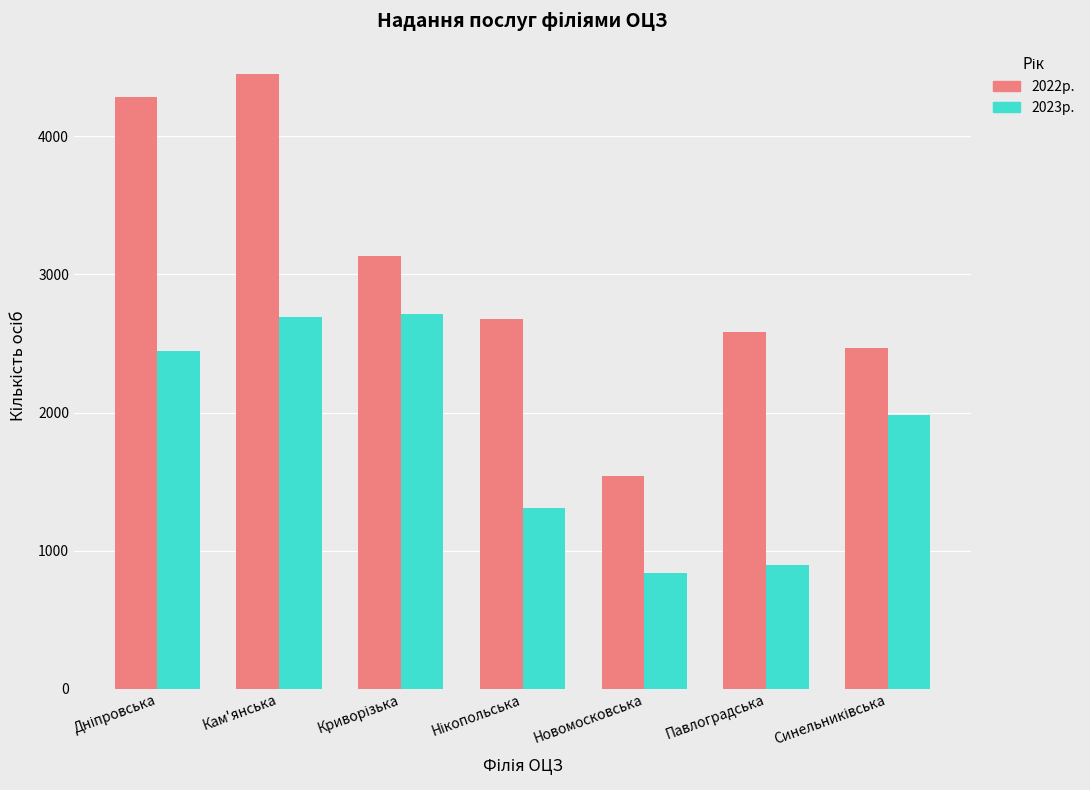

What is the total value across all series at Новомосковська?

2373